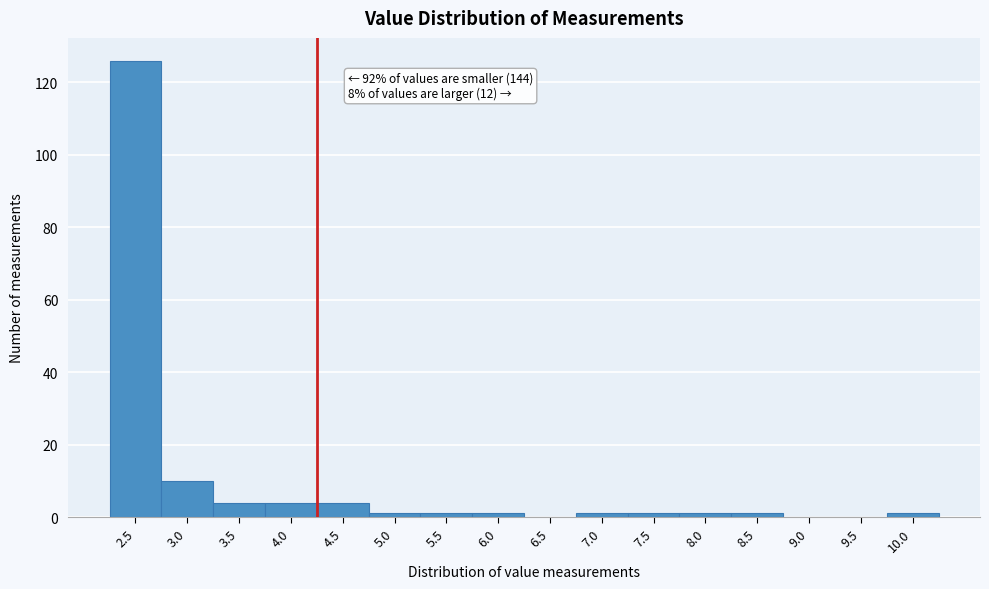

Reading left to right, extract all data points from this chart.

2.5=126	3.0=10	3.5=4	4.0=4	4.5=4	5.0=1	5.5=1	6.0=1	6.5=0	7.0=1	7.5=1	8.0=1	8.5=1	9.0=0	9.5=0	10.0=1